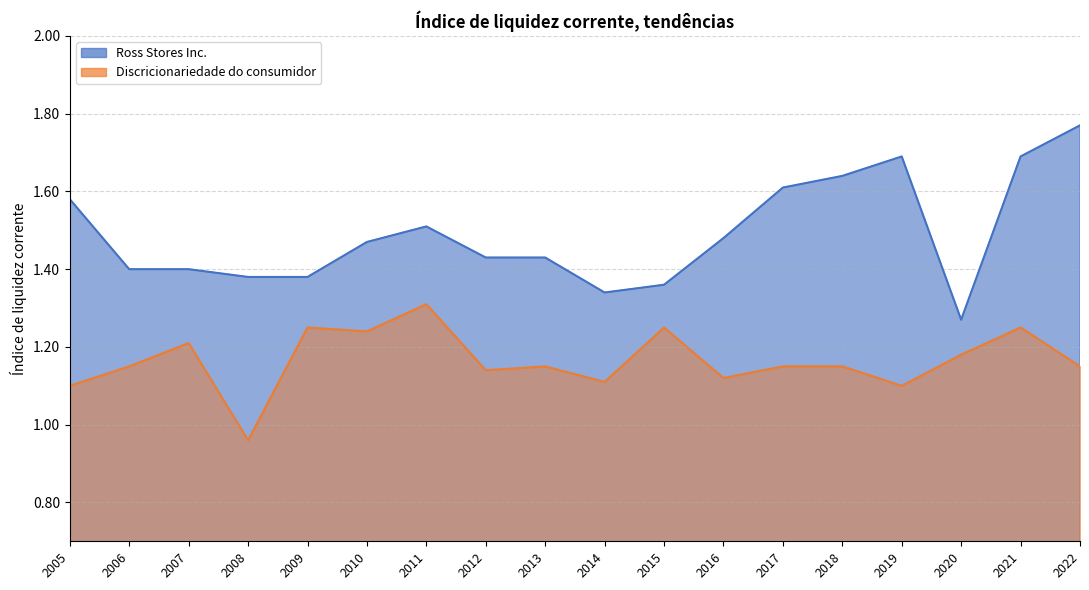

True or false: Ross Stores Inc. has a value of 0.9 at 2008.

False